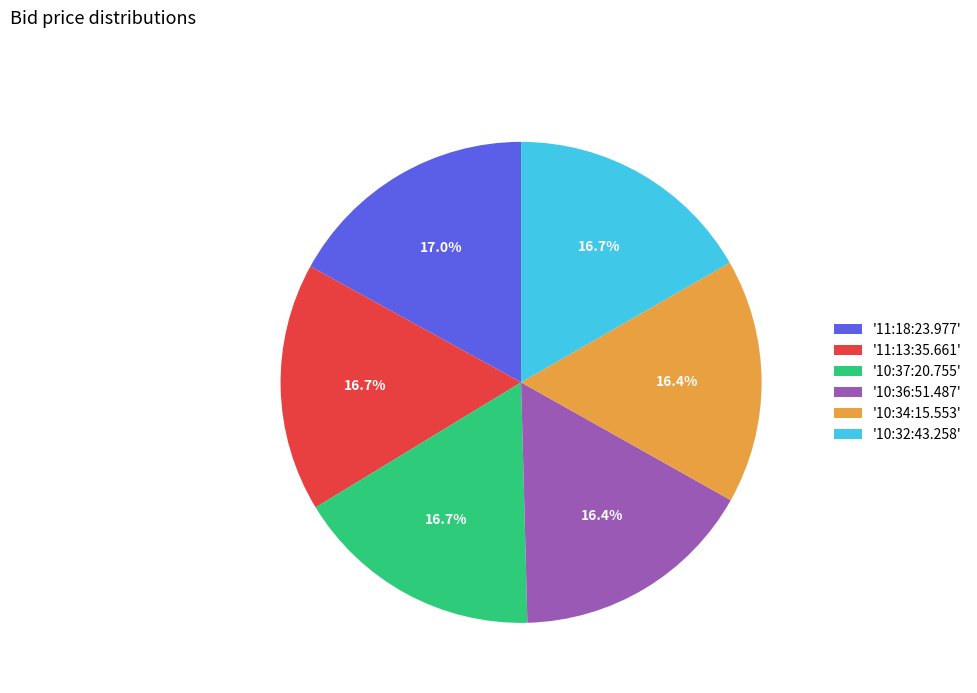

Is there any slice that represents more than half of the pie?

No